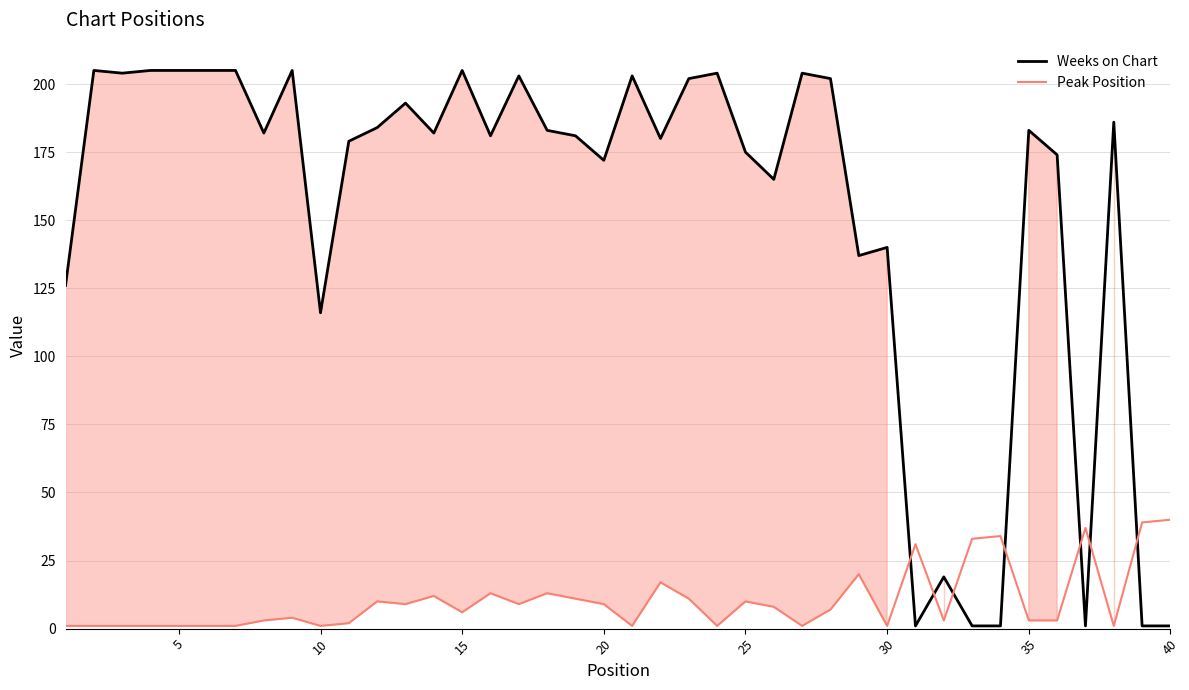

What is the difference between the maximum and minimum values in the Weeks on Chart series?

204